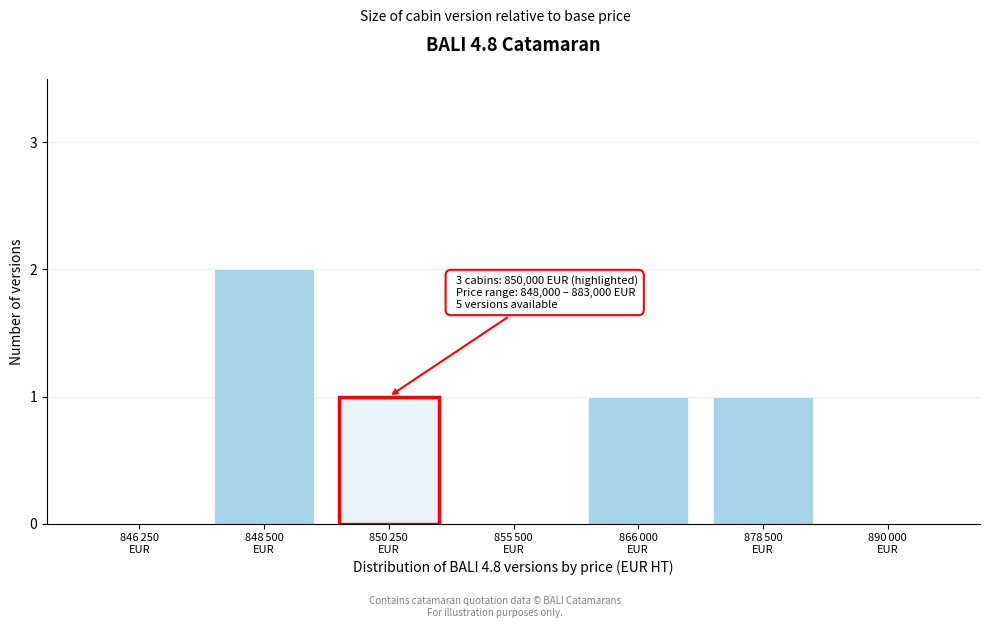

What is the sum of all values?

5